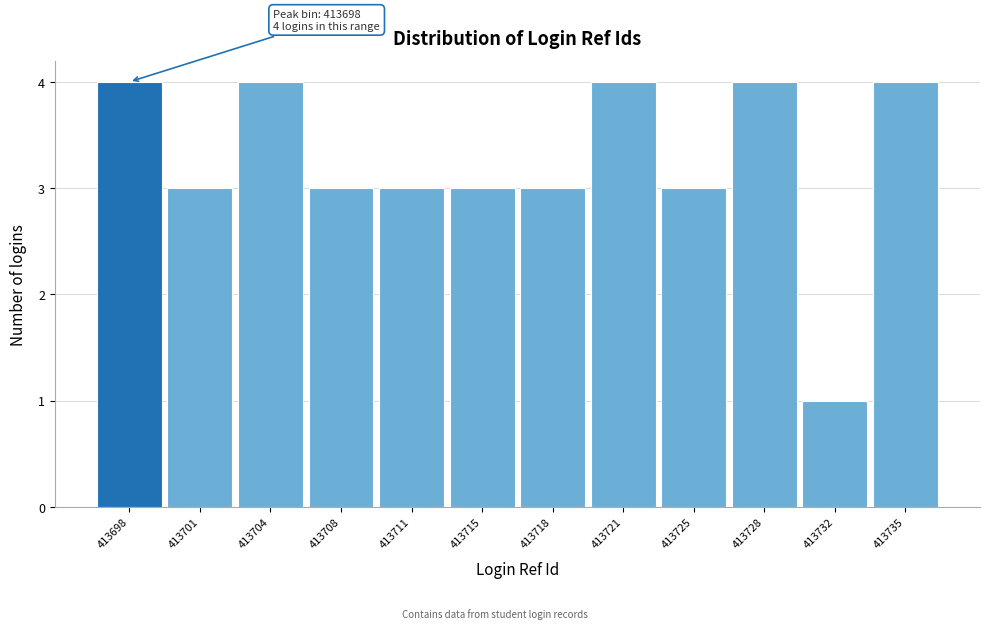

Reading left to right, extract all data points from this chart.

4	3	4	3	3	3	3	4	3	4	1	4